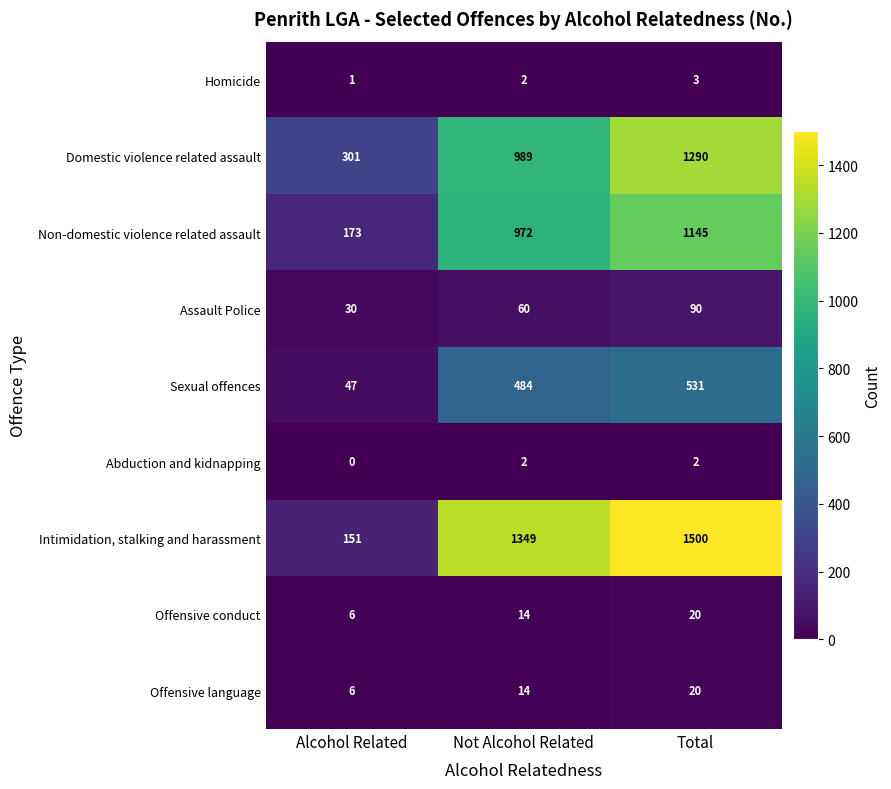

At which label is Offensive conduct closest to 13?

Not Alcohol Related